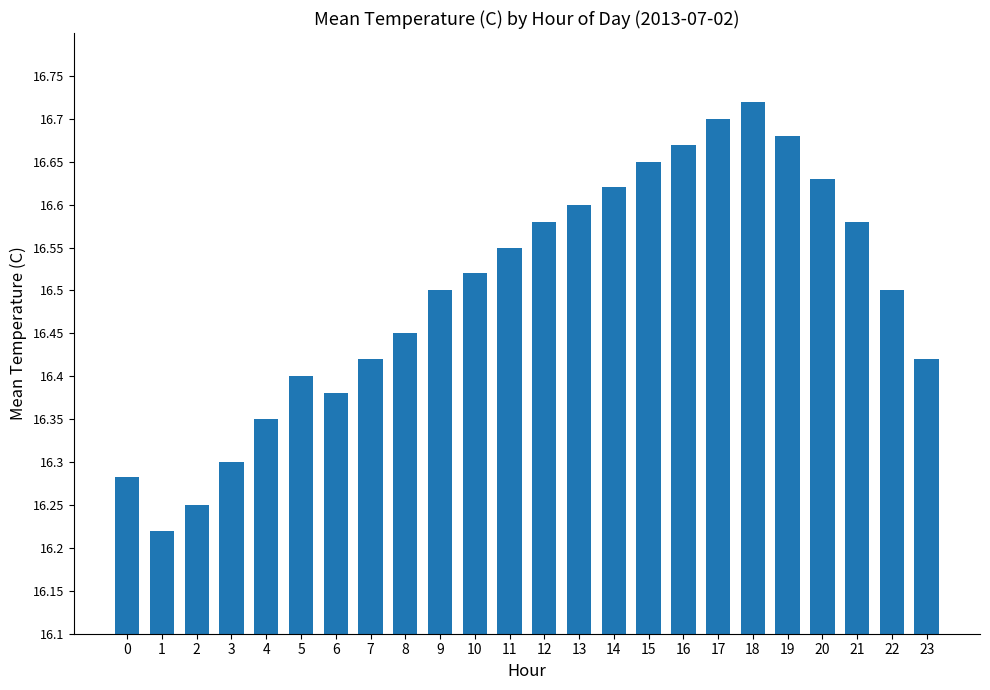

How many bars are there in total?

24